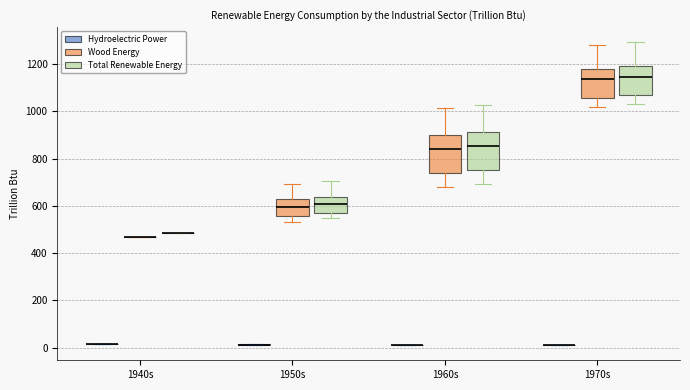

Reading left to right, transcribe this box plot: for each box, give where its median line is, the range the box spans, and where its two whiskers end, as read against the y-axis. The values are not printed on the chart, so give them approximately, as read against the axis.

1940s (Hydroelectric Power): box collapsed to a line at 20, whiskers 20 to 20
1940s (Wood Energy): box collapsed to a line at 460, whiskers 460 to 460
1940s (Total Renewable Energy): box collapsed to a line at 480, whiskers 480 to 480
1950s (Hydroelectric Power): box collapsed to a line at 20, whiskers 20 to 20
1950s (Wood Energy): median 600, box 560 to 620, whiskers 540 to 700
1950s (Total Renewable Energy): median 600, box 580 to 640, whiskers 540 to 700
1960s (Hydroelectric Power): box collapsed to a line at 20, whiskers 20 to 20
1960s (Wood Energy): median 840, box 740 to 900, whiskers 680 to 1020
1960s (Total Renewable Energy): median 860, box 760 to 920, whiskers 700 to 1020
1970s (Hydroelectric Power): box collapsed to a line at 20, whiskers 20 to 20
1970s (Wood Energy): median 1140, box 1060 to 1180, whiskers 1020 to 1280
1970s (Total Renewable Energy): median 1140, box 1060 to 1180, whiskers 1020 to 1300